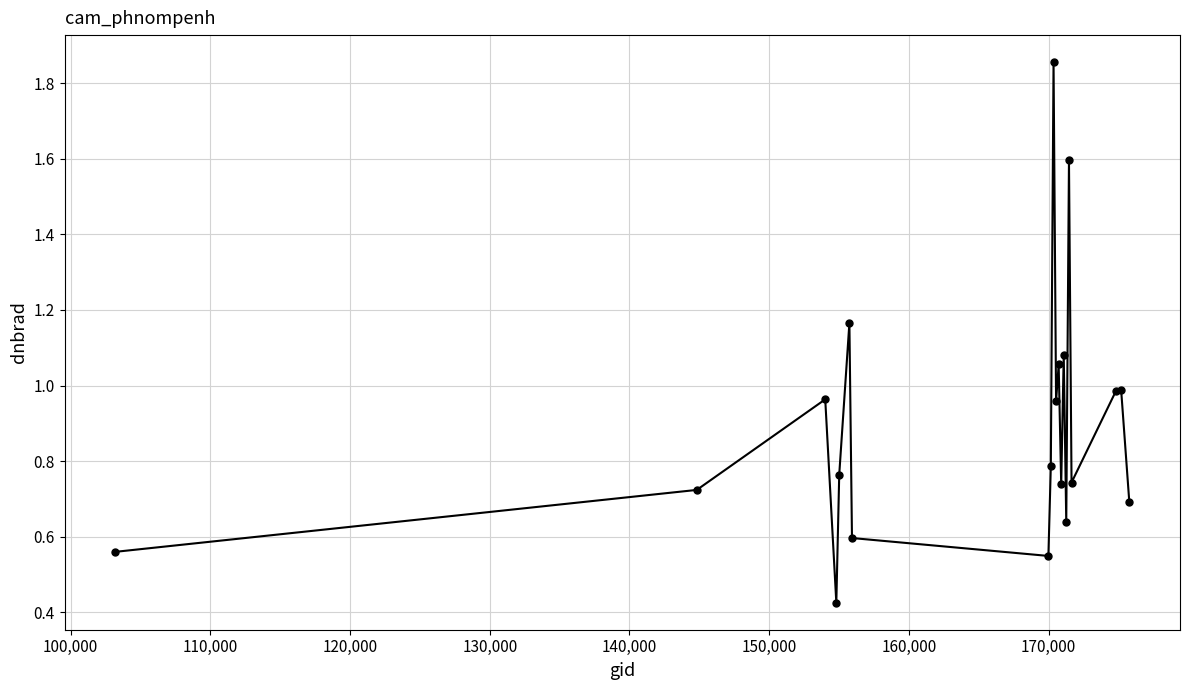

What is the sum of all values?

17.9